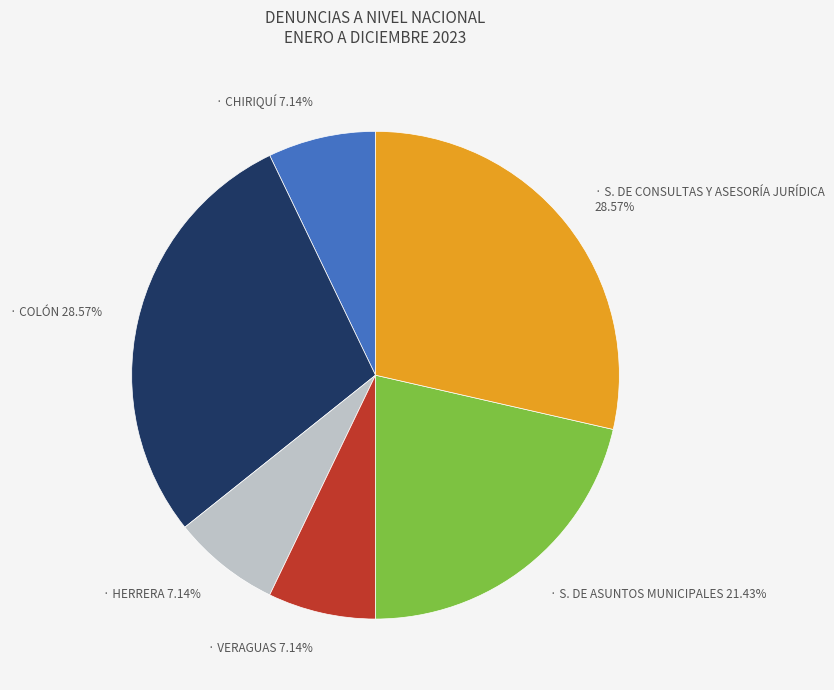

Is there a majority slice in this chart?

No